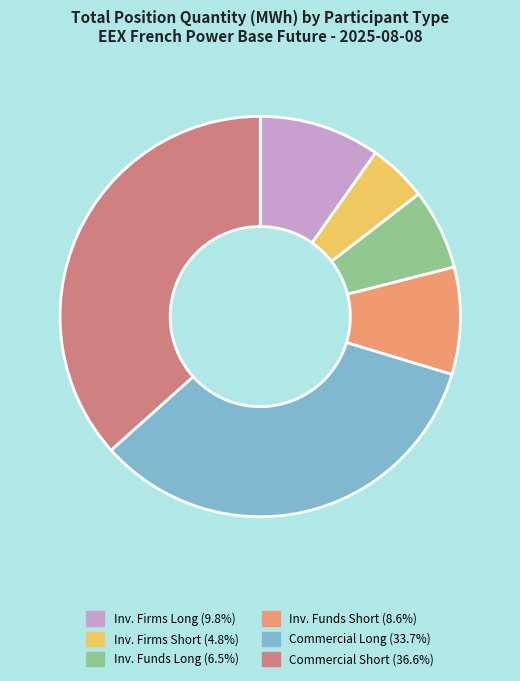

How many segments does this pie chart have?

6